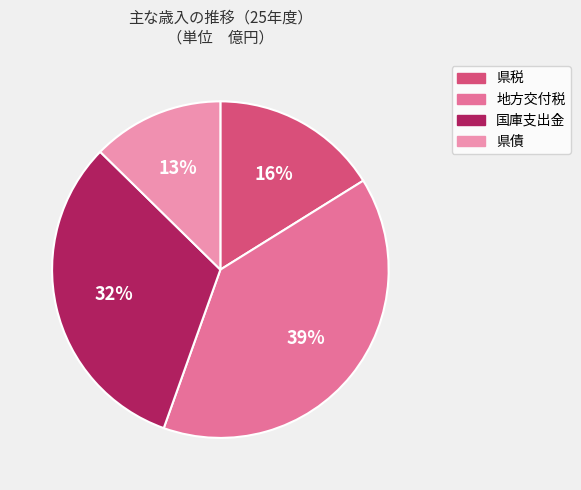

How much of the chart is everything except 県債?

87.3%